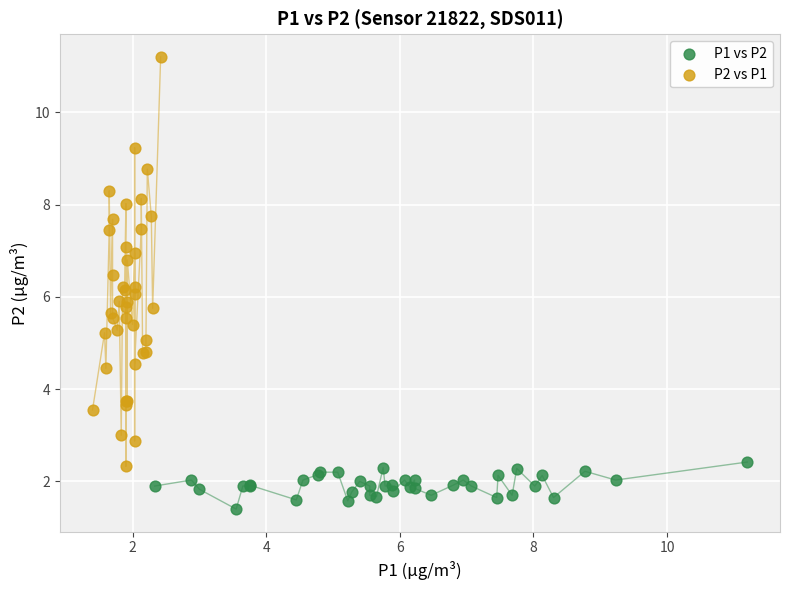

Which series has the largest Y range (max minus min)?

P2 vs P1